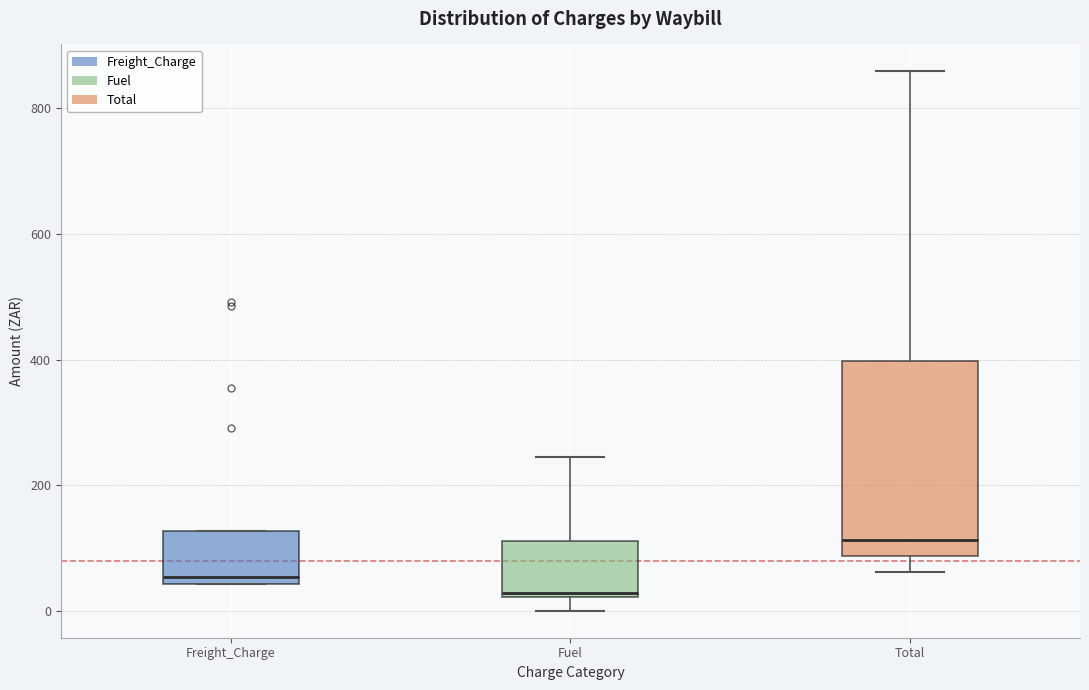

Which box is the tallest, from its lower edge to its upper edge?

Total